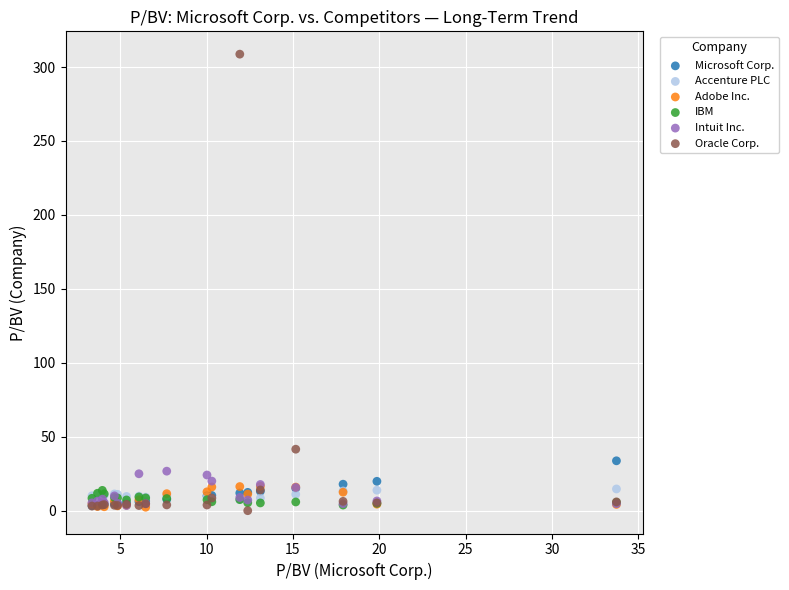

What are all the series names shown in the legend?

Microsoft Corp., Accenture PLC, Adobe Inc., IBM, Intuit Inc., Oracle Corp.